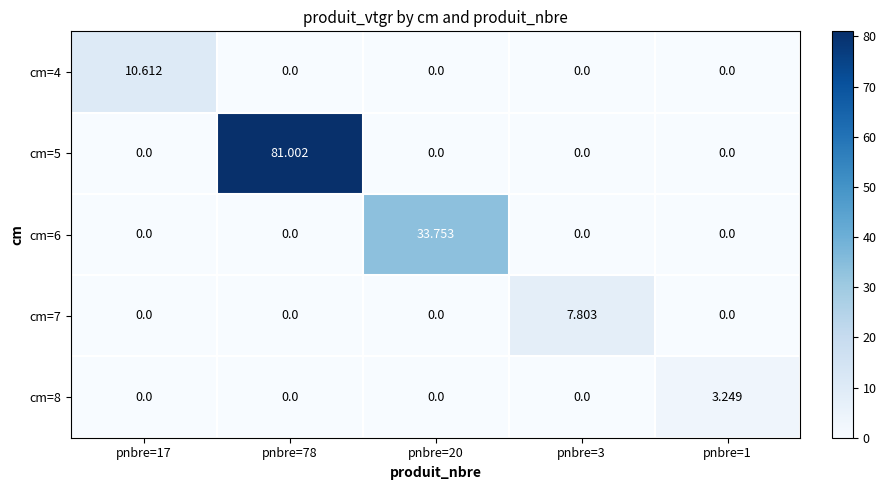

What is the greatest value displayed?

81.0